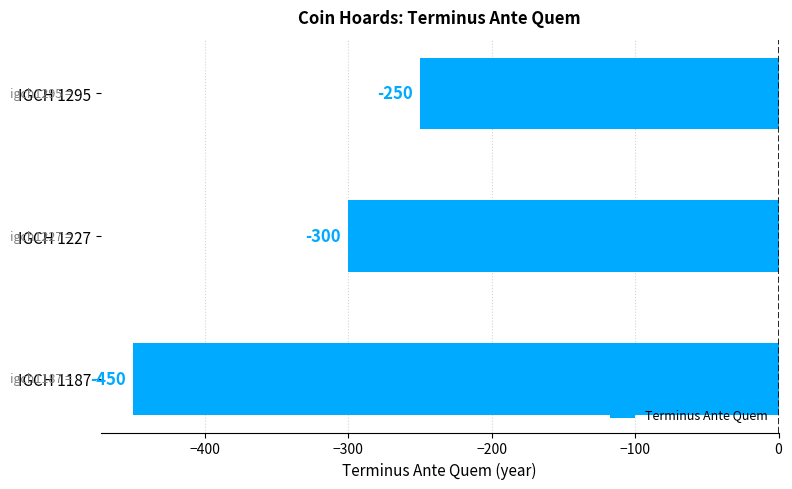

What is the smallest value displayed?

-450